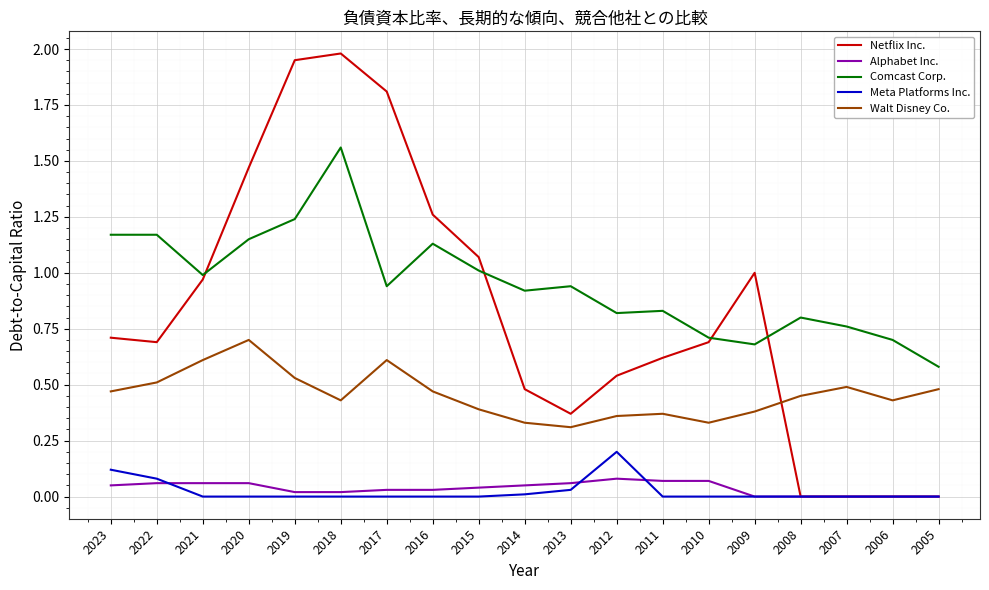

True or false: Walt Disney Co. has more than 2 points higher than both neighbors.

True